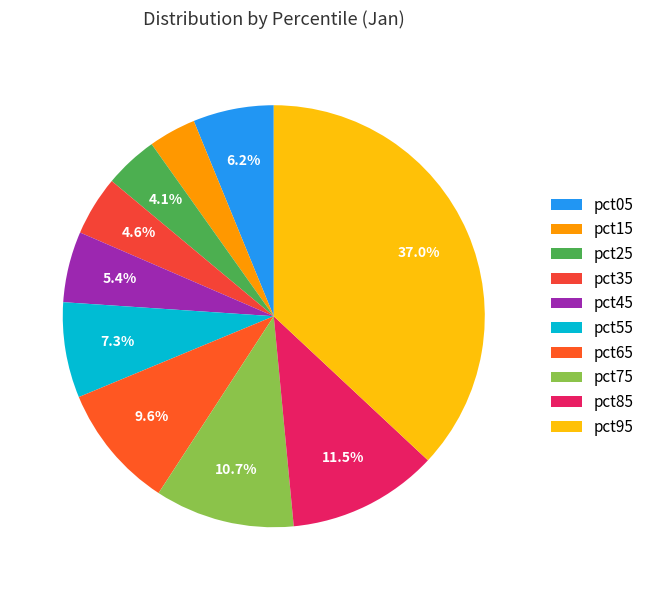

Do pct75 and pct15 together represent more than half of the pie?

No